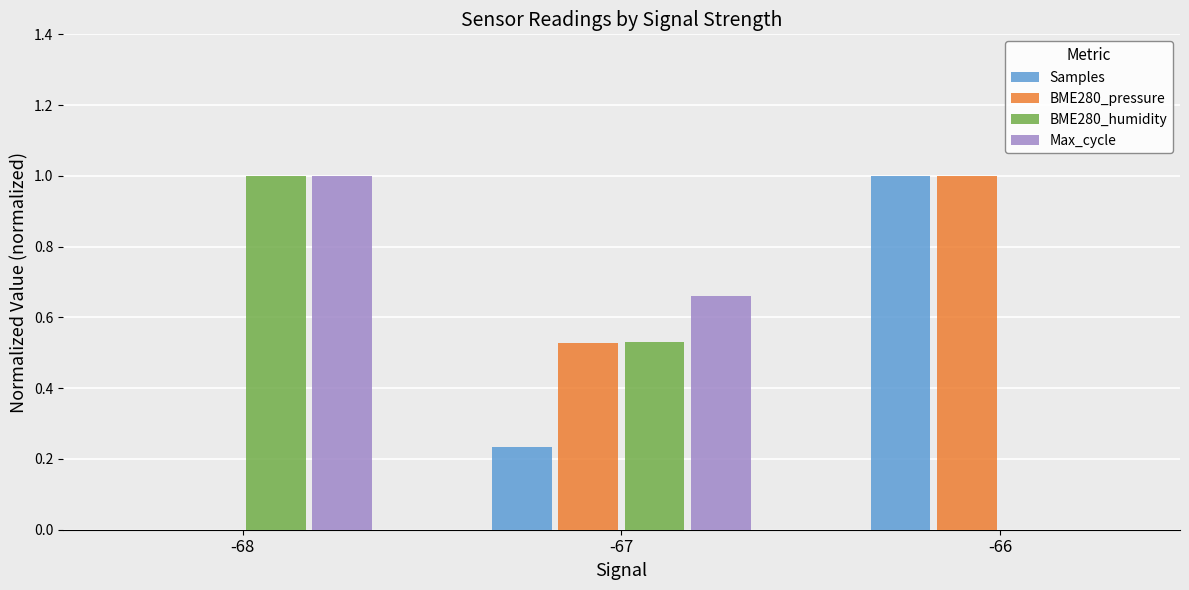

What is the total value across all series at -66?

2.0